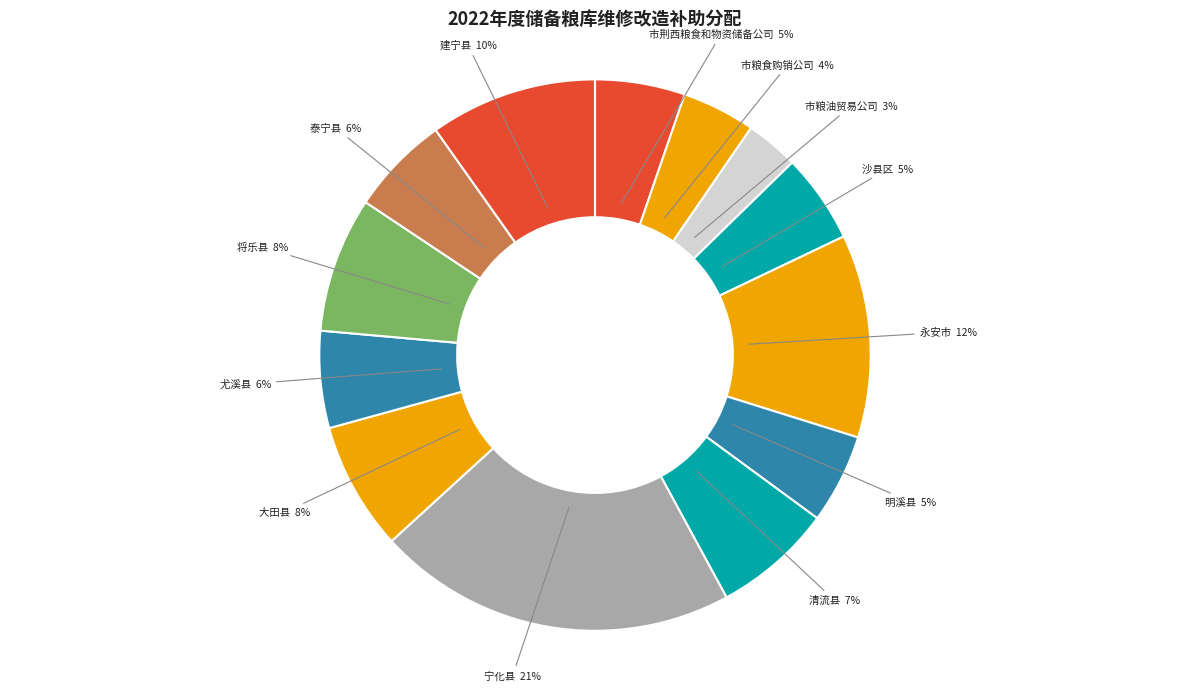

True or false: 市粮食购销公司 accounts for 19% of the total.

False